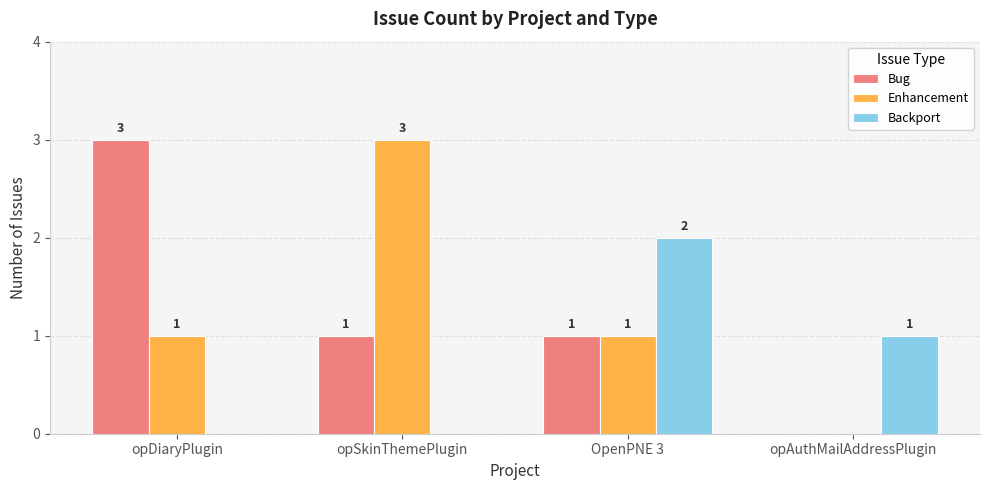

True or false: Backport has a value of 1 at opSkinThemePlugin.

False